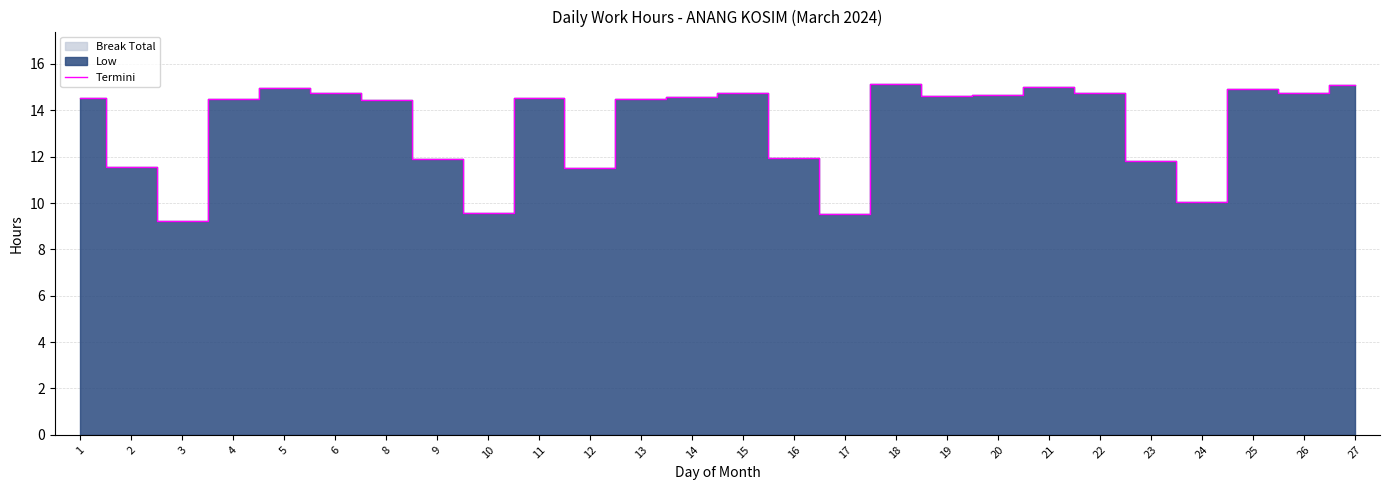

What is the sum of the values at 16 and 11?

26.4